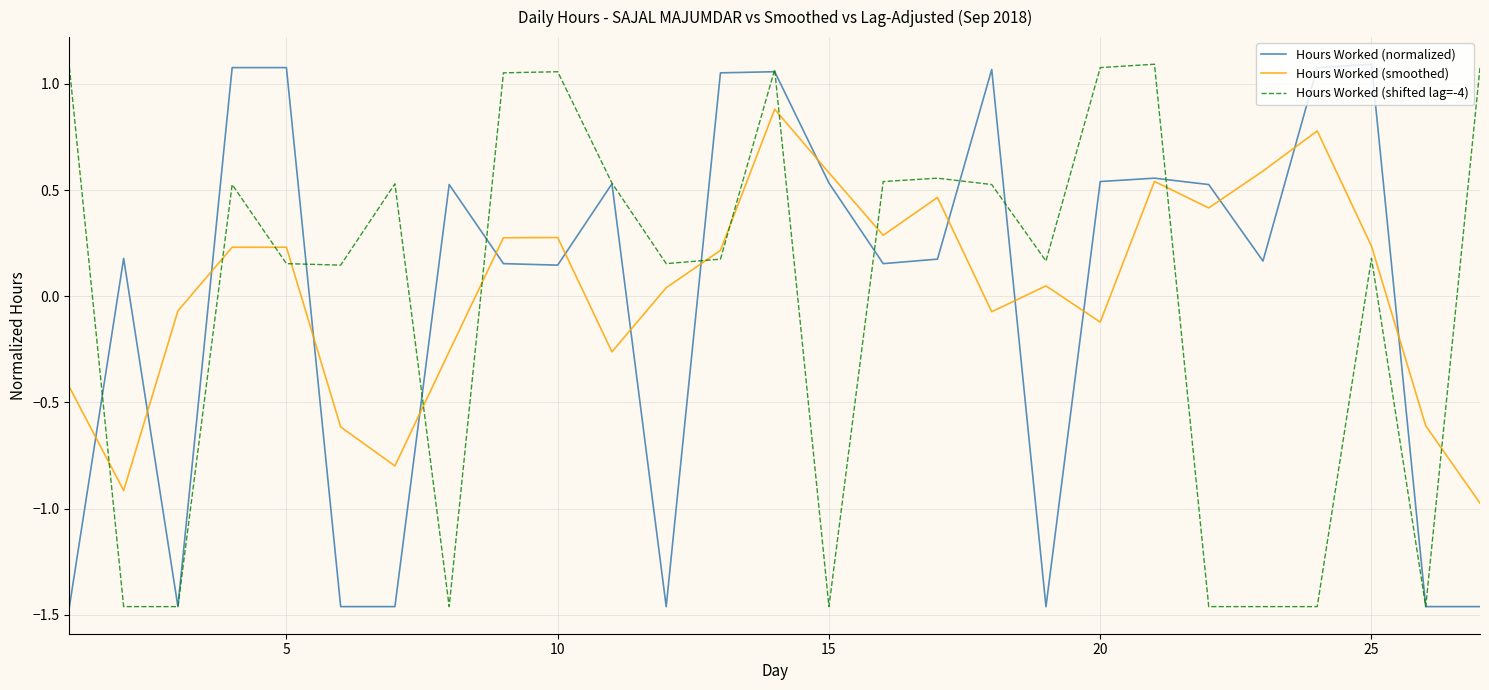

How many negative values does the Hours Worked (normalized) series have?

8